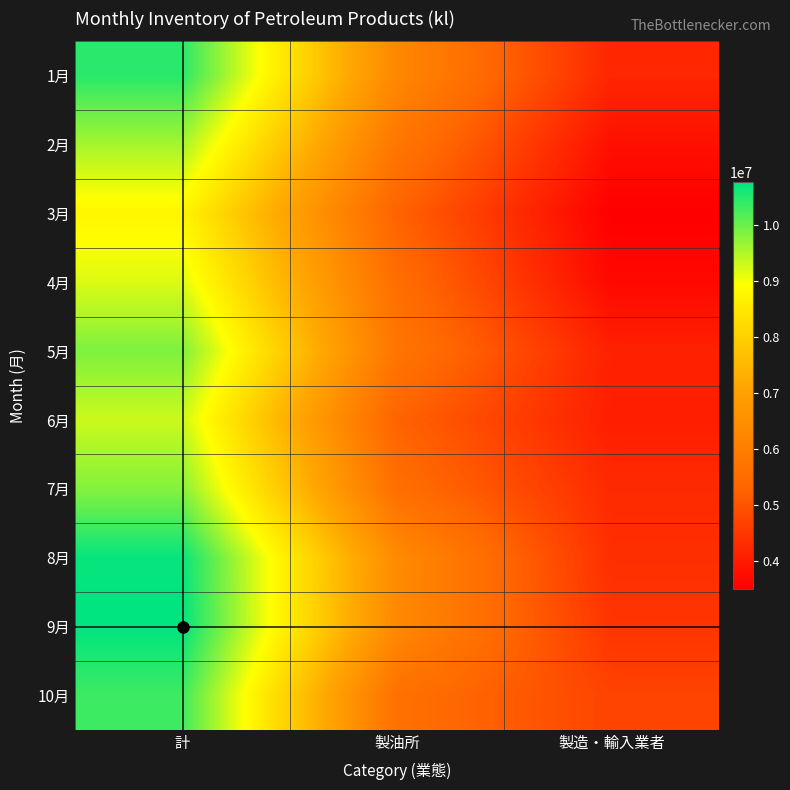

Reading left to right, transcribe all the data shown in this chart.

1月: 計=10466658	製油所=6274947	製造・輸入業者=4191711
2月: 計=9586193	製油所=5787569	製造・輸入業者=3798624
3月: 計=8764023	製油所=5269945	製造・輸入業者=3494078
4月: 計=9197873	製油所=5535326	製造・輸入業者=3662547
5月: 計=9861930	製油所=5769686	製造・輸入業者=4092244
6月: 計=9317080	製油所=5272204	製造・輸入業者=4044876
7月: 計=9816285	製油所=5560375	製造・輸入業者=4255910
8月: 計=10716164	製油所=6379578	製造・輸入業者=4336586
9月: 計=10765754	製油所=6323156	製造・輸入業者=4442598
10月: 計=10317391	製油所=5614217	製造・輸入業者=4703174